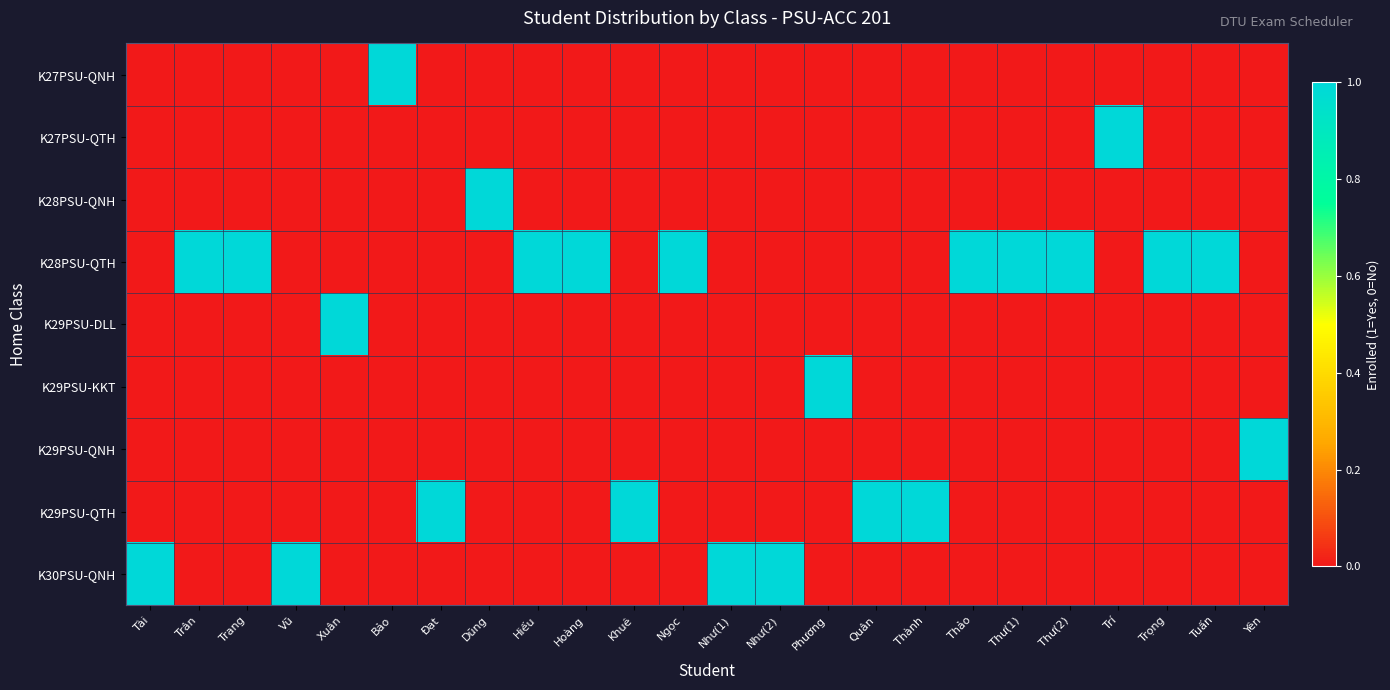

List the series in order of their peak value, highest first.

K27PSU-QNH, K27PSU-QTH, K28PSU-QNH, K28PSU-QTH, K29PSU-DLL, K29PSU-KKT, K29PSU-QNH, K29PSU-QTH, K30PSU-QNH